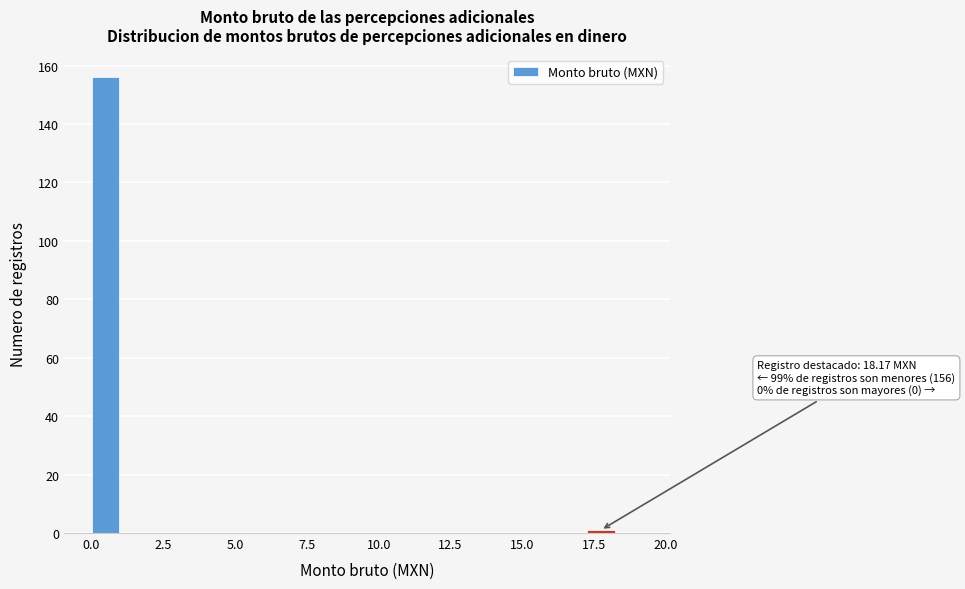

Around what value on the x-axis is the tallest bar? Give the approximate position of its centre, as read against the axis.

0.5